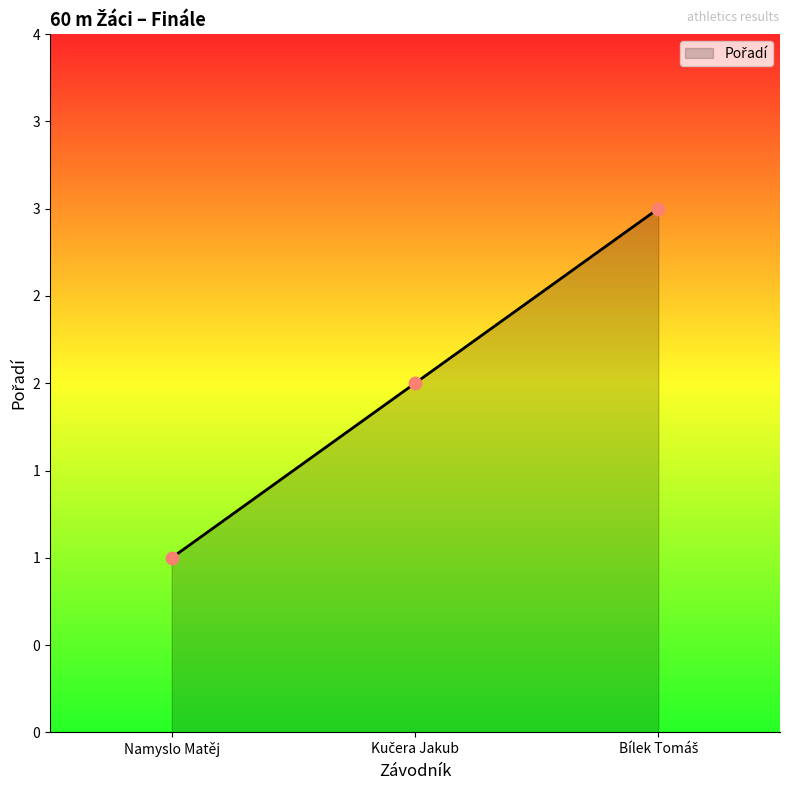

What is the ratio of the value at Kučera Jakub to the value at Bílek Tomáš?

0.7